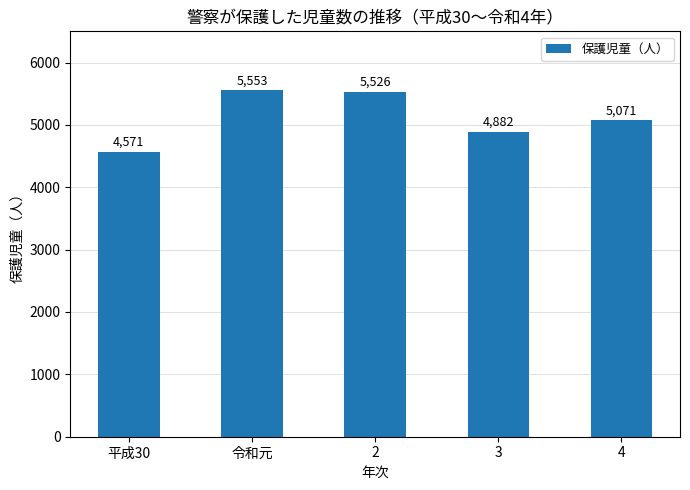

What is the sum of the values at 4 and 令和元?

10624